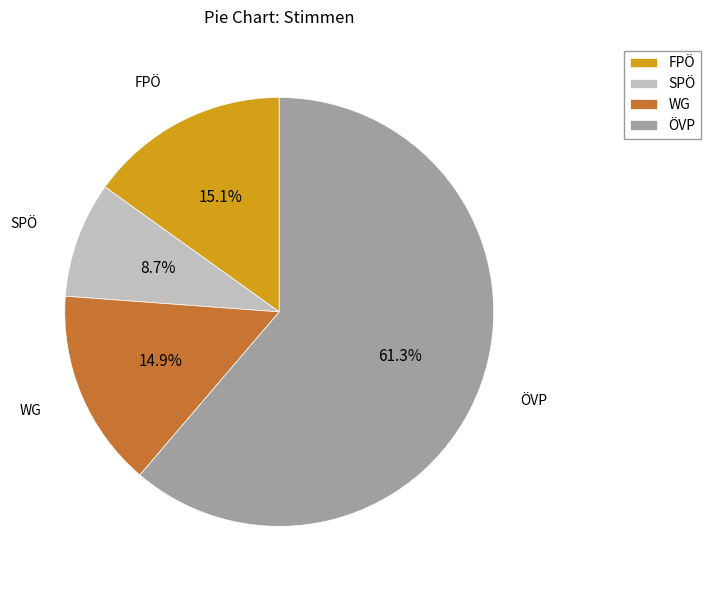

To the nearest percent, what is the difference between the ÖVP and WG slice percentages?

46%